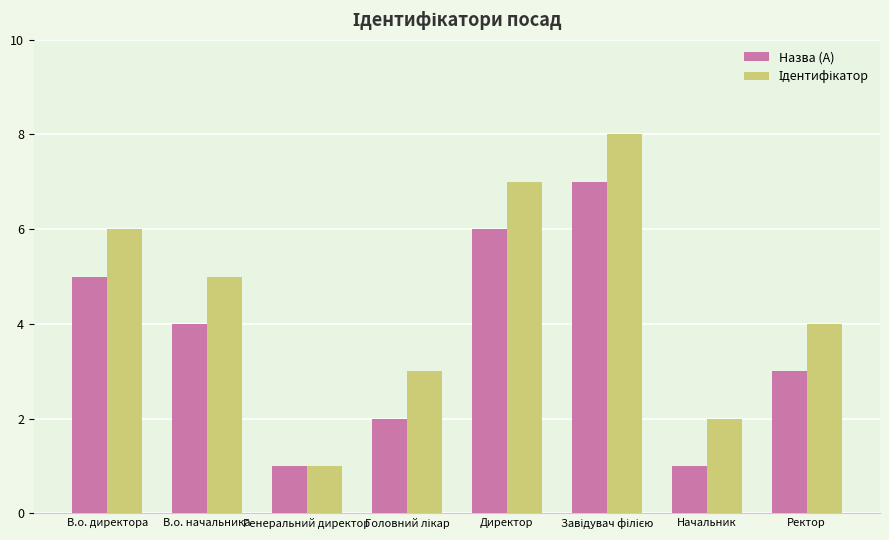

Where does the Назва (A) series first go above 4?

В.о. директора